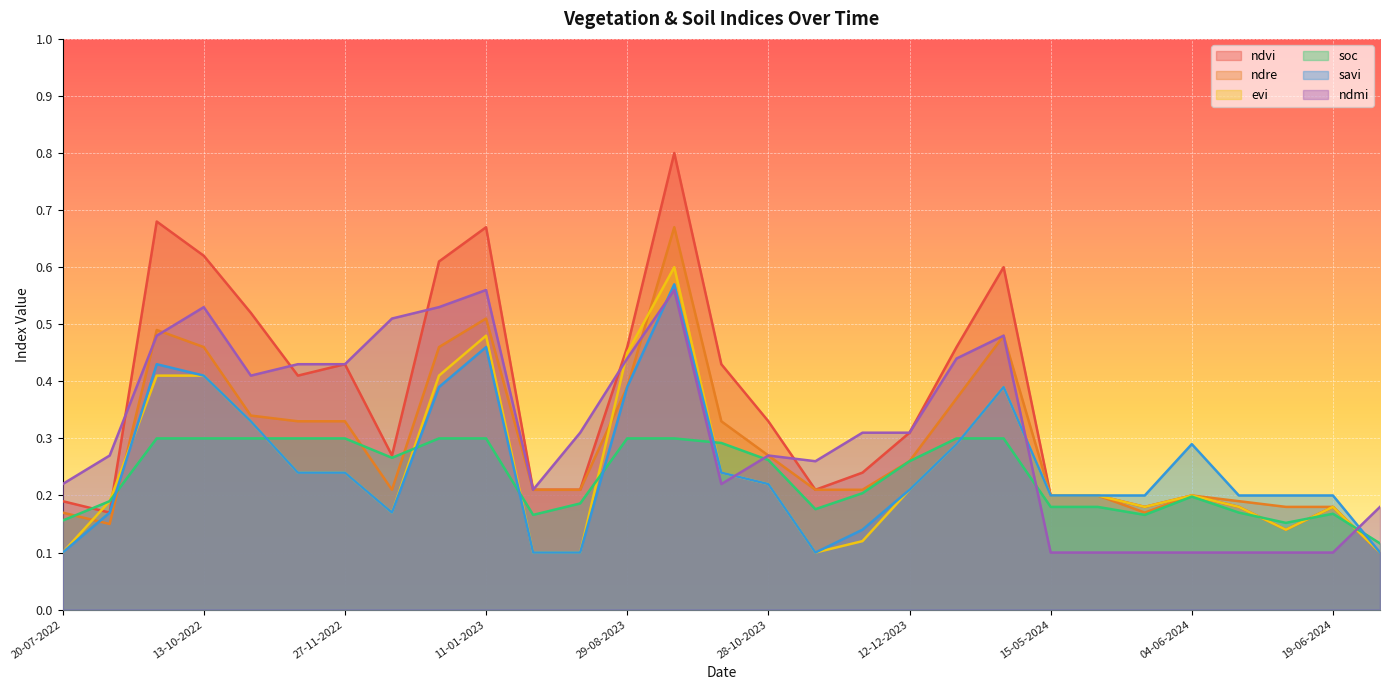

What is the difference between the ndre values at 28-10-2022 and 18-09-2022?

0.1